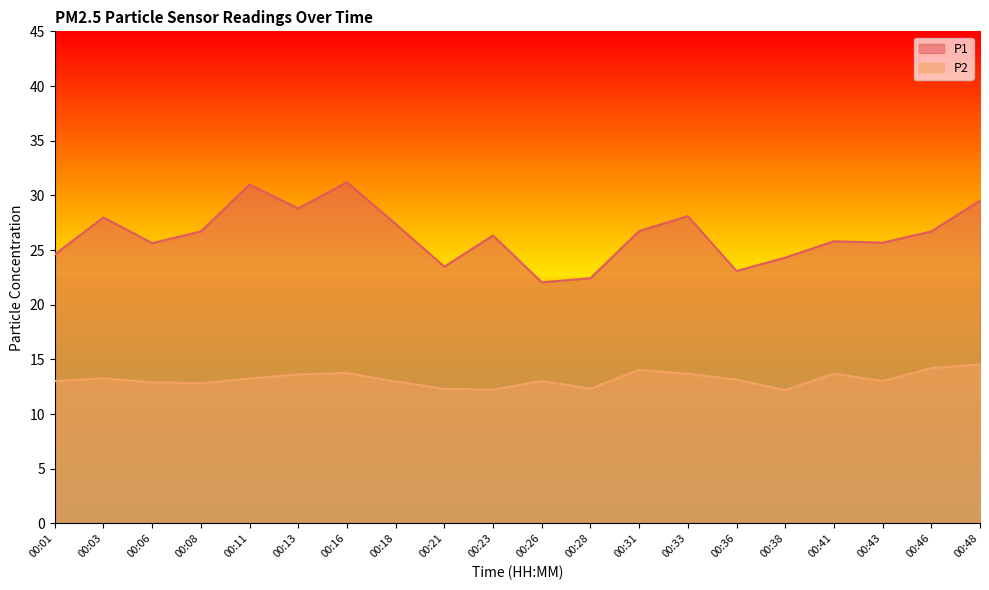

What is the value of the P2 point at the 2nd from the left?

13.3